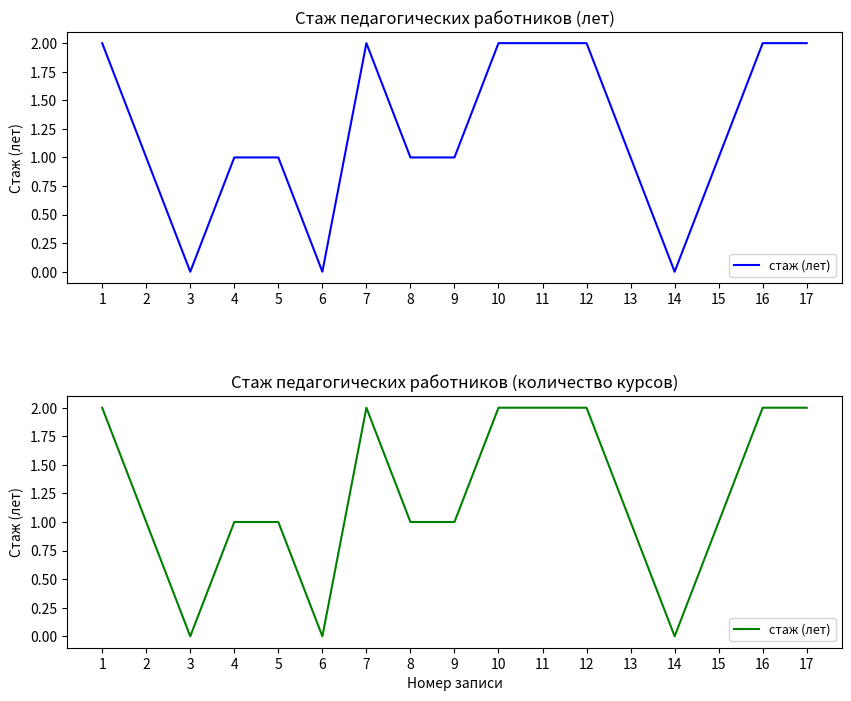

Rank the categories by value from lowest to highest.

3, 6, 14, 2, 4, 5, 8, 9, 13, 15, 1, 7, 10, 11, 12, 16, 17